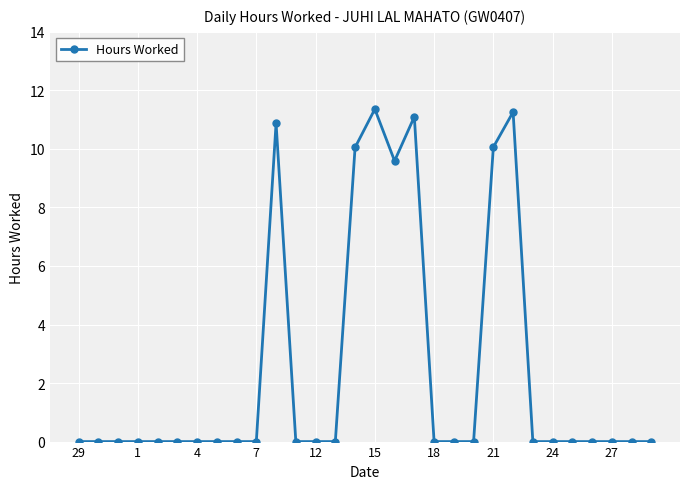

What is the value of the 17th point from the left?

9.6